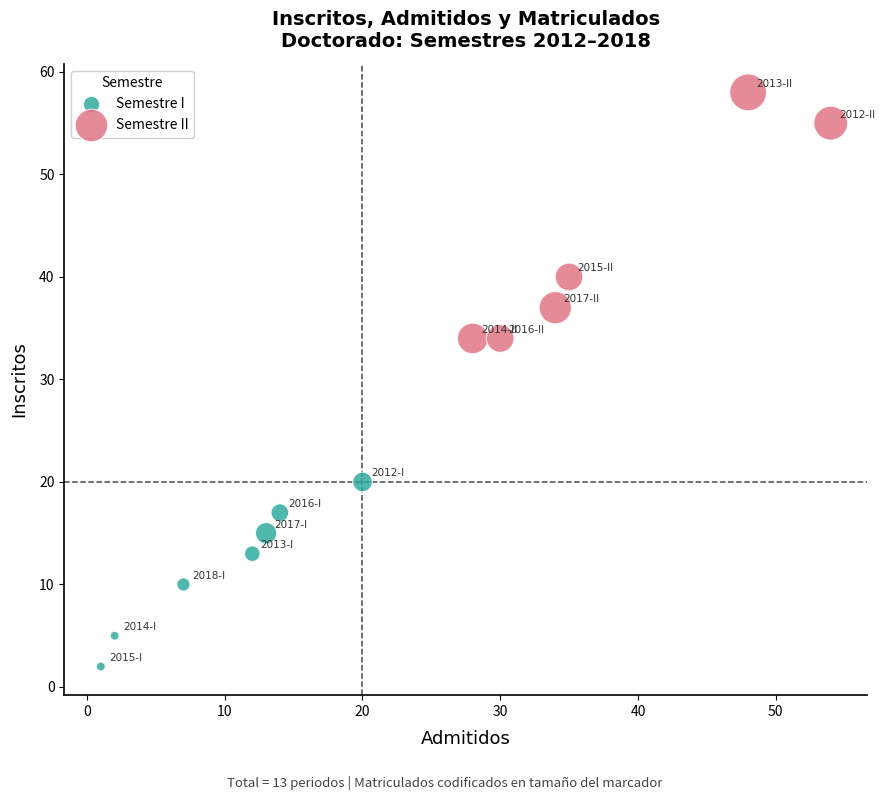

Which series has the widest spread of Y values?

Semestre II